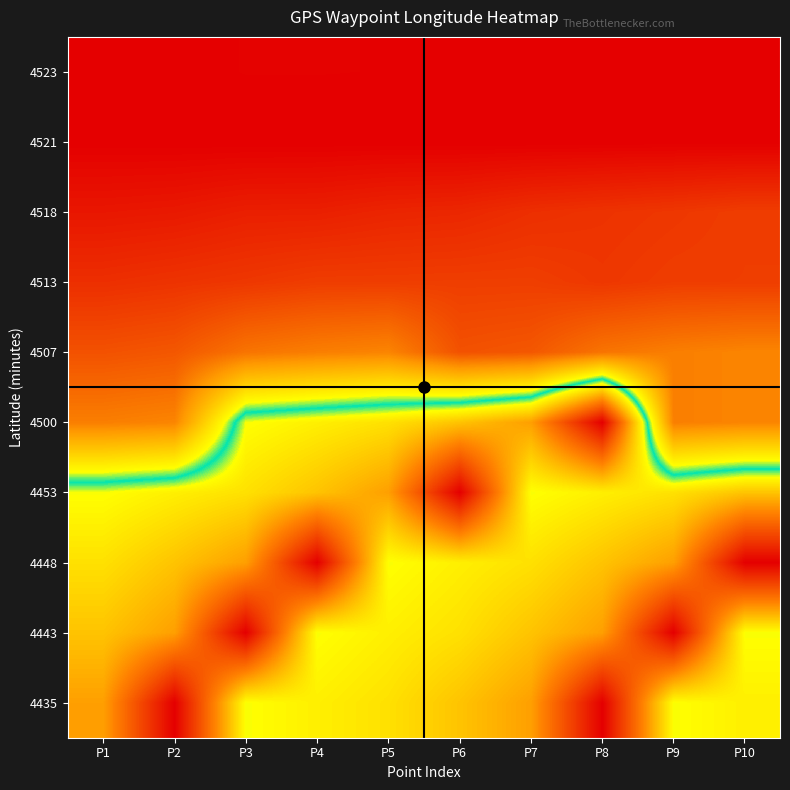

Reading left to right, list all the values displayed in this chart.

4523: P1=7403.3	P2=7403.3	P3=7403.7	P4=7403.7	P5=7403.6	P6=7403.5	P7=7403.4	P8=7402.9	P9=7402.9	P10=7402.9
4521: P1=7403.0	P2=7402.9	P3=7402.9	P4=7402.9	P5=7403.0	P6=7402.9	P7=7402.9	P8=7402.9	P9=7403.0	P10=7402.9
4518: P1=7410.5	P2=7411.2	P3=7413.2	P4=7413.3	P5=7415.0	P6=7415.7	P7=7418.2	P8=7419.6	P9=7421.0	P10=7422.8
4513: P1=7418.2	P2=7419.6	P3=7421.0	P4=7422.8	P5=7423.0	P6=7423.1	P7=7423.3	P8=7421.0	P9=7422.8	P10=7423.0
4507: P1=7429.5	P2=7431.3	P3=7440.6	P4=7444.0	P5=7445.9	P6=7429.5	P7=7431.3	P8=7440.6	P9=7444.0	P10=7445.9
4500: P1=7444.0	P2=7445.9	P3=7511.2	P4=7516.1	P5=7520.6	P6=7529.7	P7=7541.0	P8=7600.3	P9=7444.0	P10=7445.9
4453: P1=7511.2	P2=7516.1	P3=7520.6	P4=7529.7	P5=7541.0	P6=7600.3	P7=7511.2	P8=7516.1	P9=7520.6	P10=7529.7
4448: P1=7520.6	P2=7529.7	P3=7541.0	P4=7600.3	P5=7511.2	P6=7516.1	P7=7520.6	P8=7529.7	P9=7541.0	P10=7600.3
4443: P1=7529.7	P2=7541.0	P3=7600.3	P4=7511.2	P5=7516.1	P6=7520.6	P7=7529.7	P8=7541.0	P9=7600.3	P10=7511.2
4435: P1=7541.0	P2=7600.3	P3=7511.2	P4=7516.1	P5=7520.6	P6=7529.7	P7=7541.0	P8=7600.3	P9=7511.2	P10=7516.1